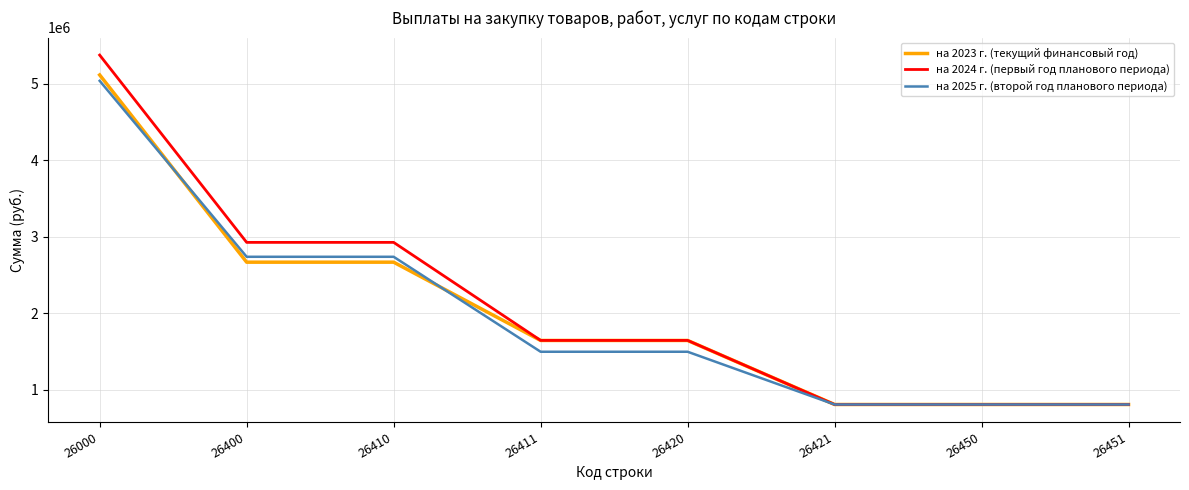

Which series has the widest spread of values?

на 2024 г. (первый год планового периода)